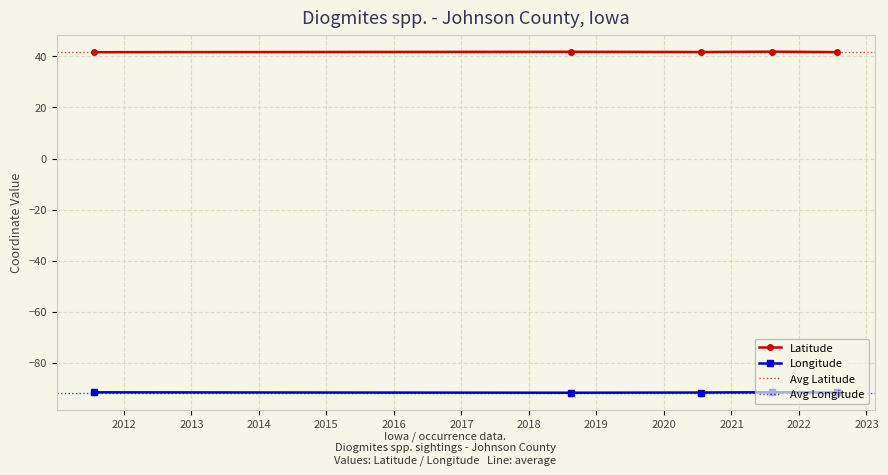

Reading right to left, list all the values displayed in this chart.

Latitude: 41.6	41.8	41.7	41.8	41.6
Longitude: -91.6	-91.5	-91.6	-91.7	-91.5